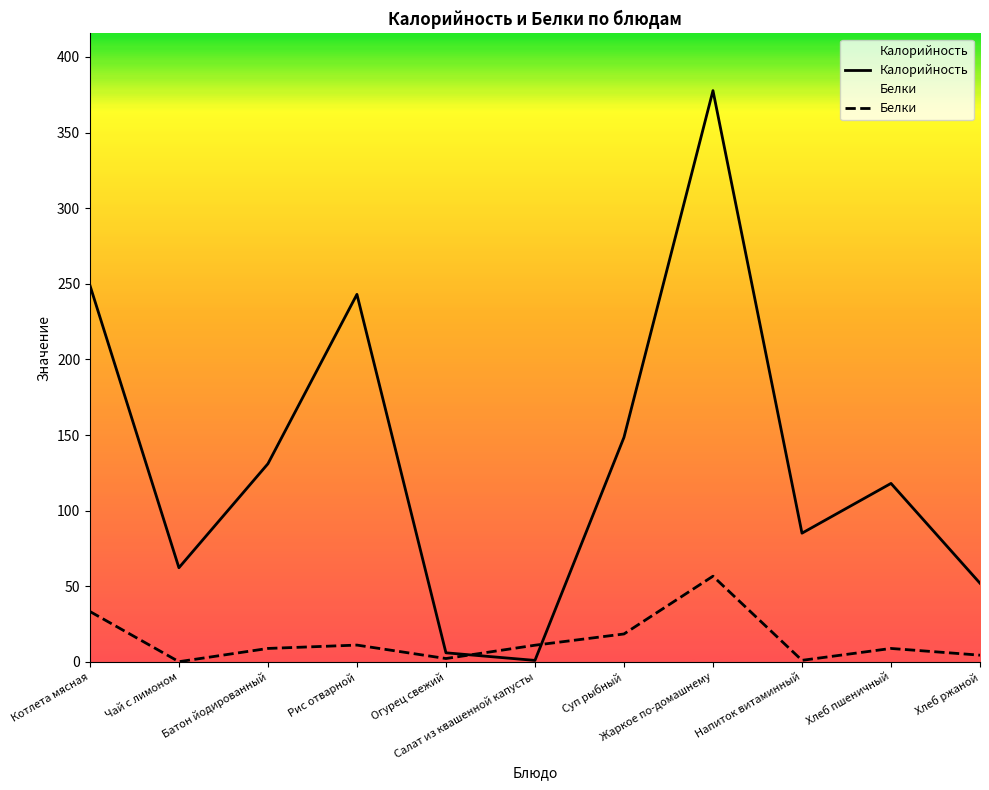

What is the average value of the Белки series?

14.2